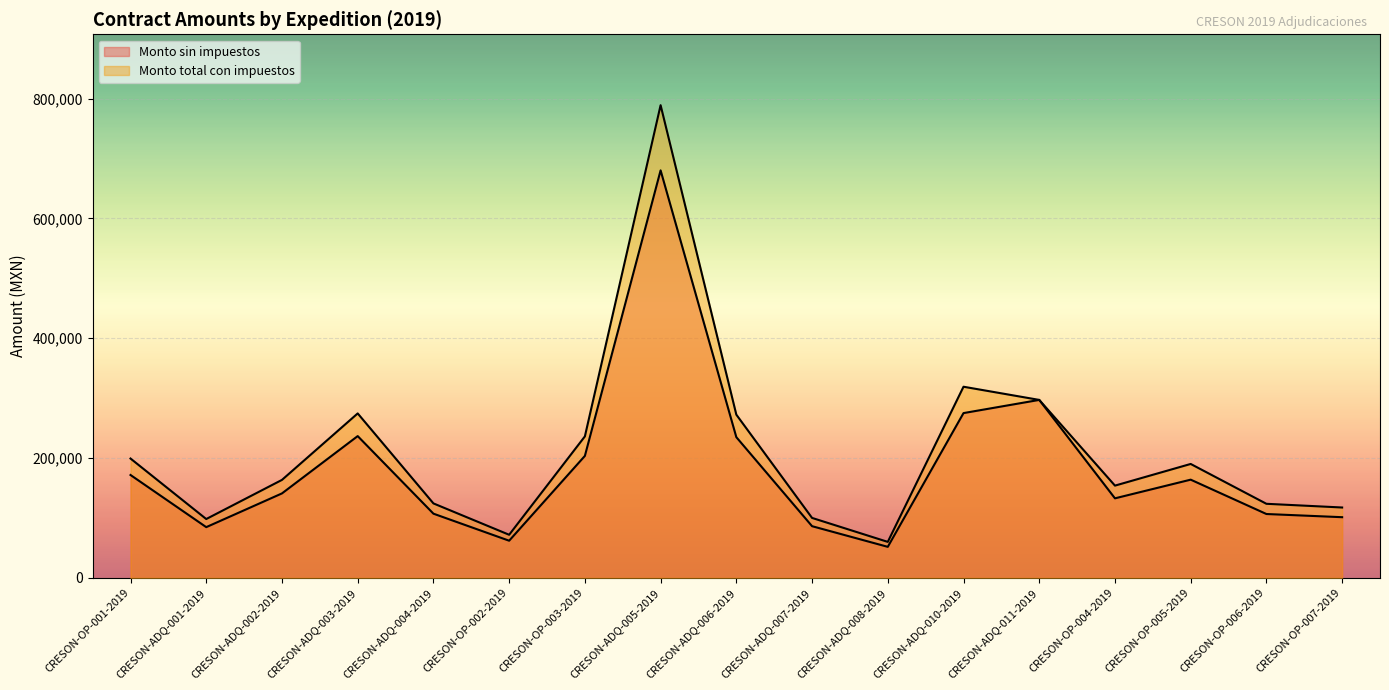

Is it true that Monto total con impuestos equals 163839.5 at CRESON-ADQ-006-2019?

False